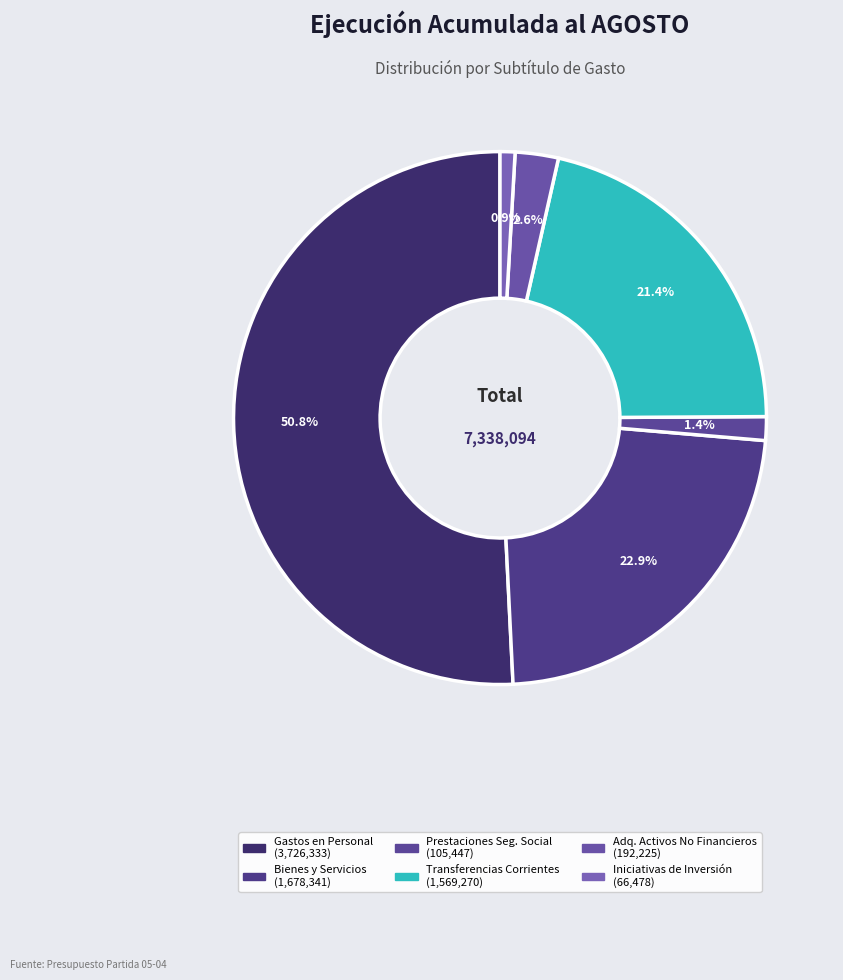

To the nearest percent, what is the average slice percentage?

17%